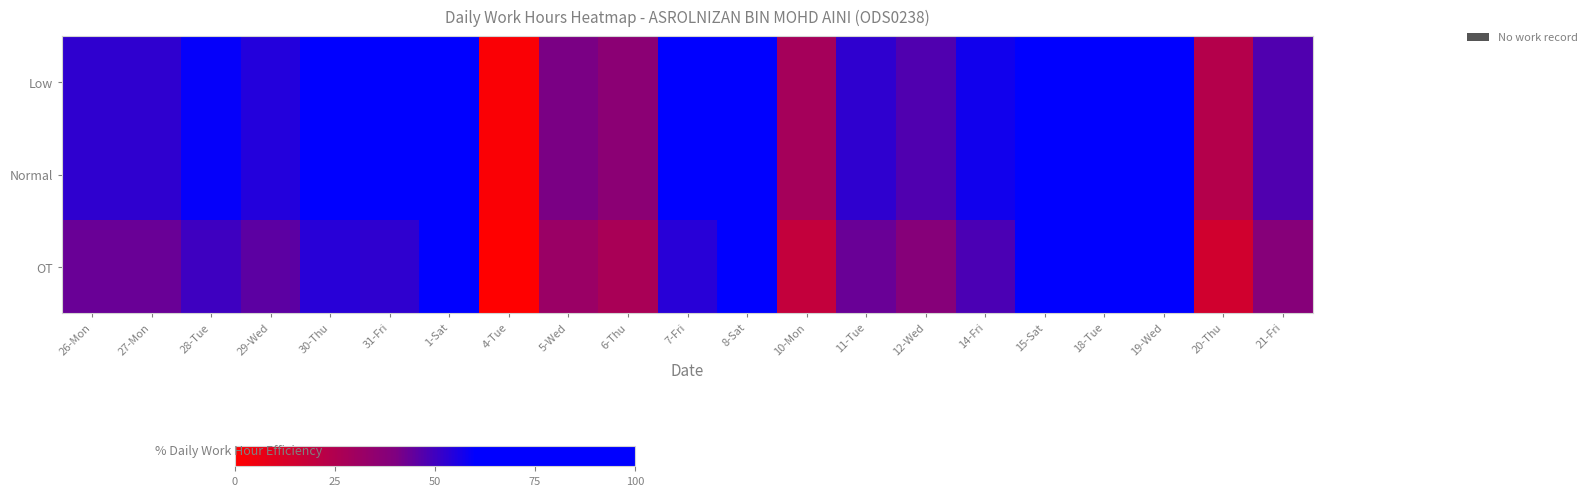

At how many categories does at least one series exceed 64?

5